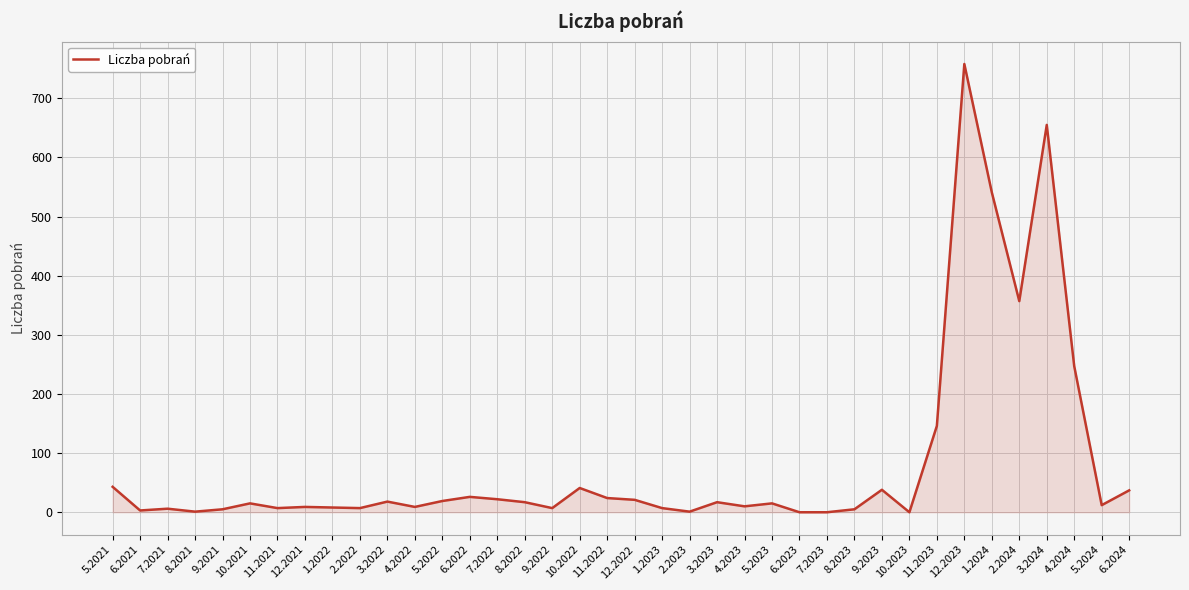

What is the difference between the maximum and minimum values?

758